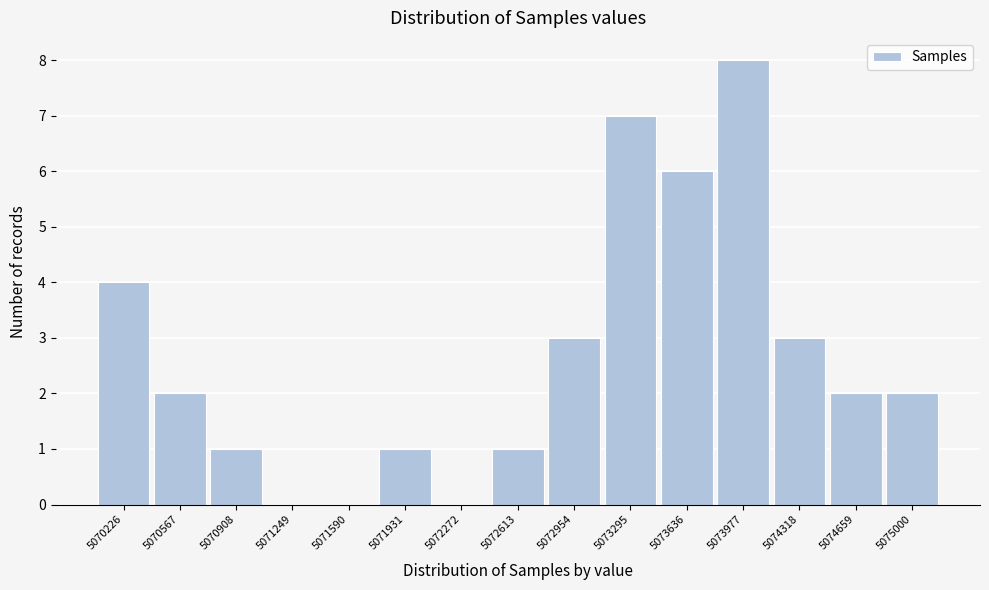

Reading right to left, transcribe all the data shown in this chart.

5075000=2	5074659=2	5074318=3	5073977=8	5073636=6	5073295=7	5072954=3	5072613=1	5072272=0	5071931=1	5071590=0	5071249=0	5070908=1	5070567=2	5070226=4